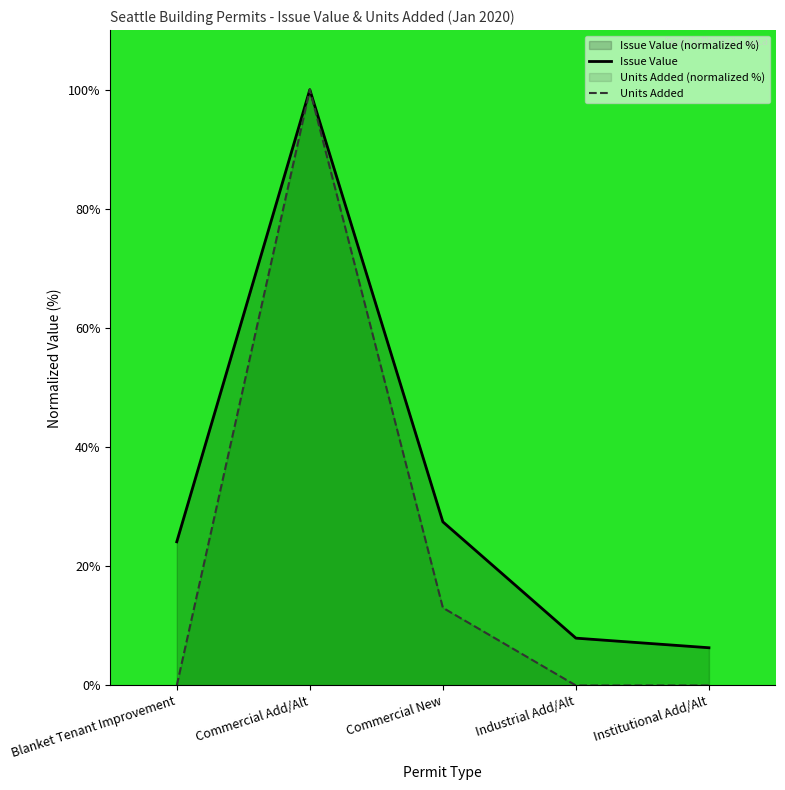

At which category is the sum across all series the highest?

Commercial Add/Alt